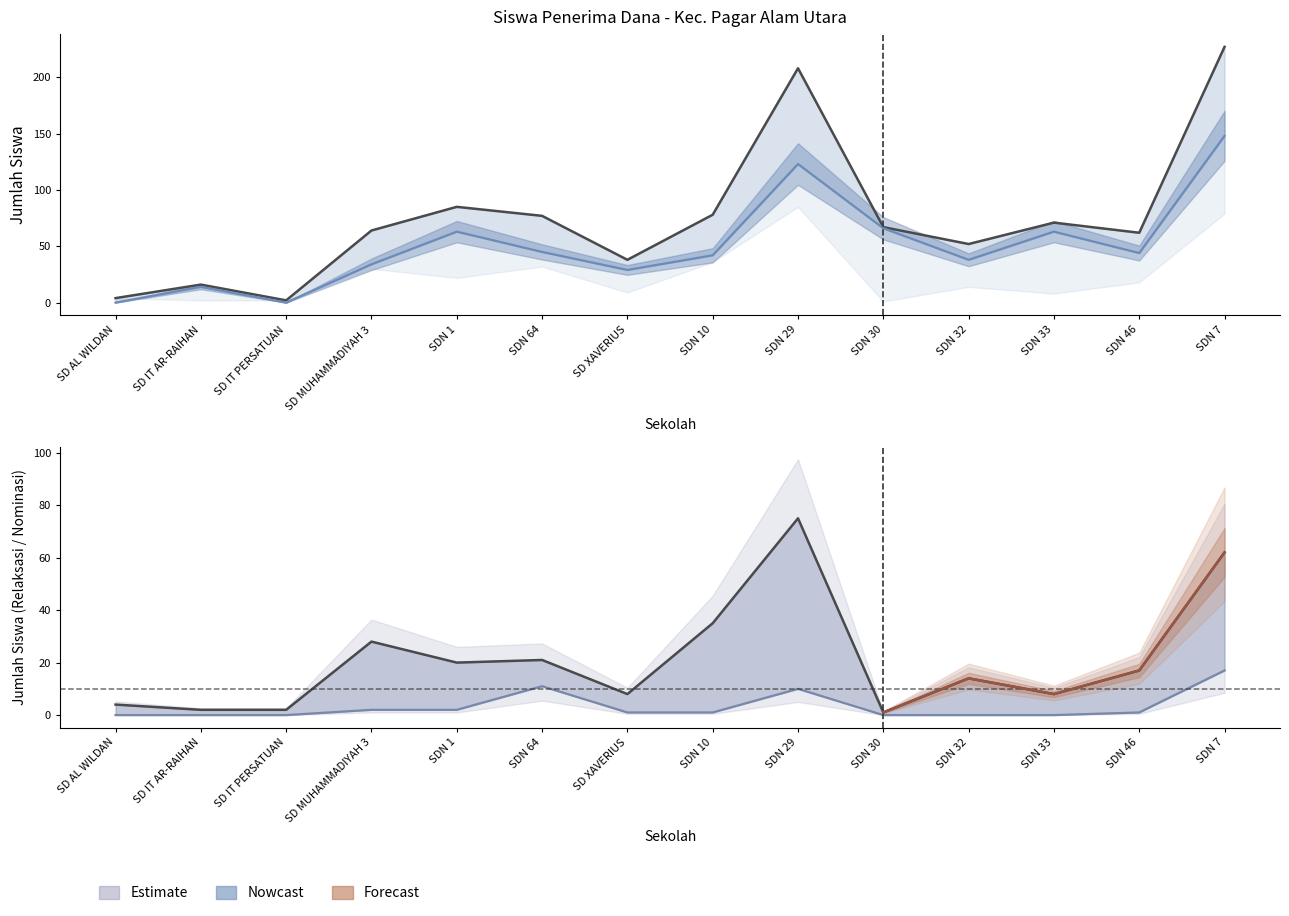

What is the label of the 6th point from the right?

SDN 29